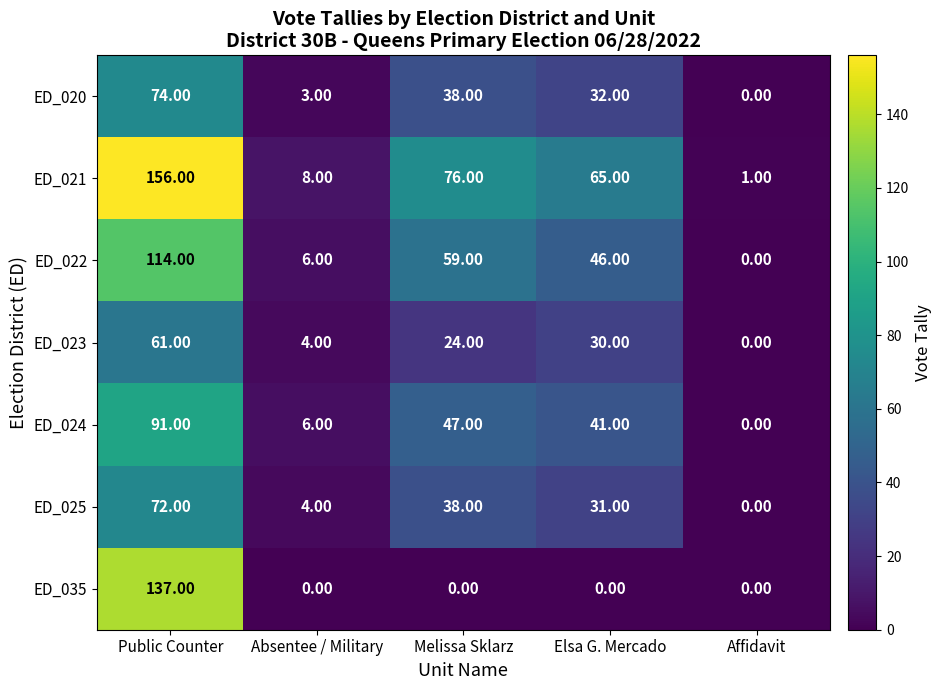

How many positive values does the ED_022 series have?

4